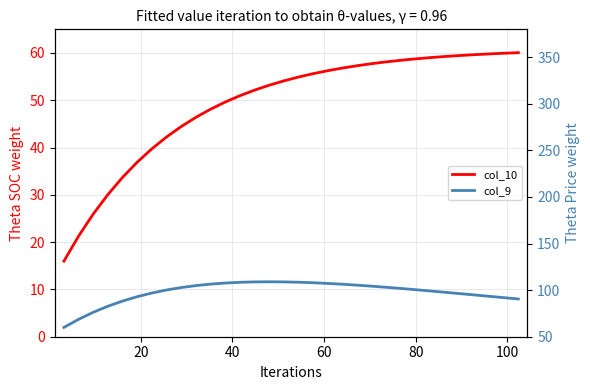

True or false: col_9 and col_10 cross at least once.

False